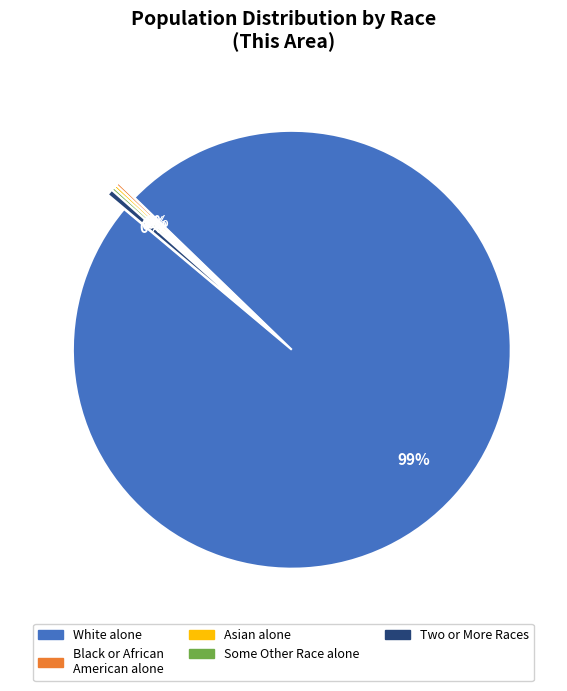

Is there a majority slice in this chart?

Yes